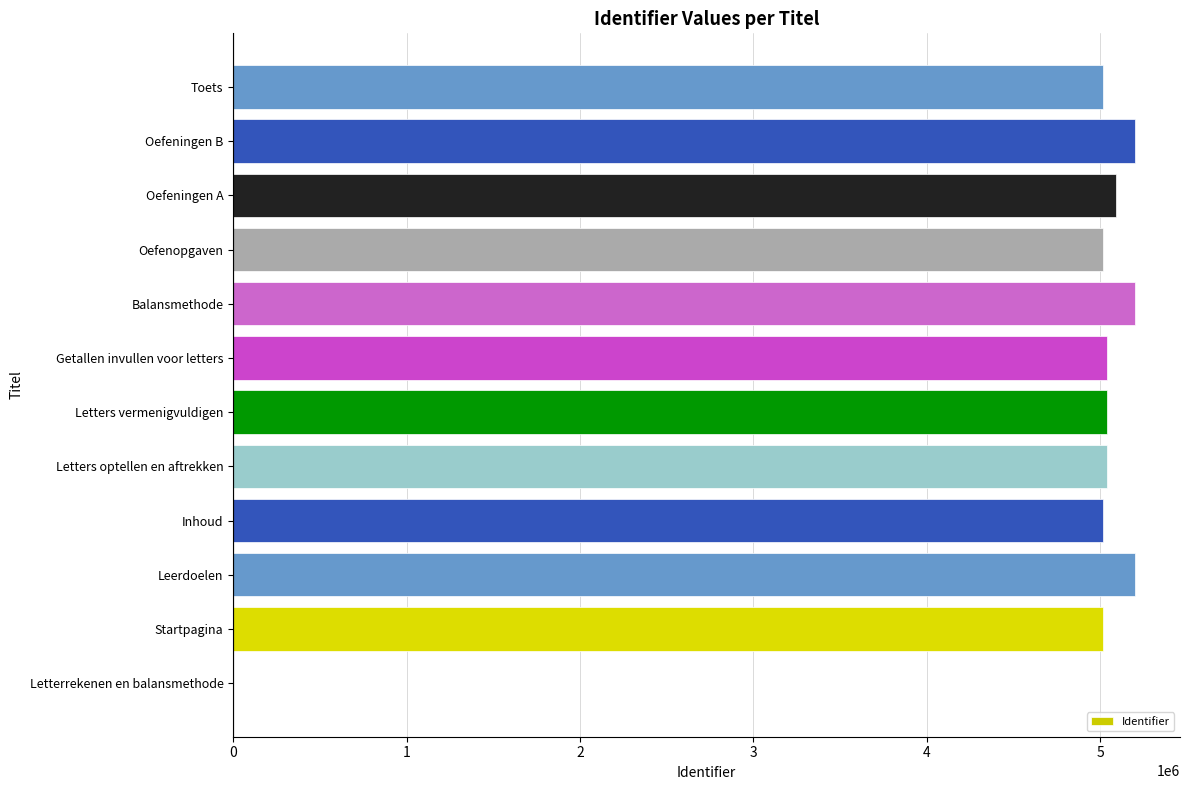

Between Toets and Letterrekenen en balansmethode, which is larger?

Toets